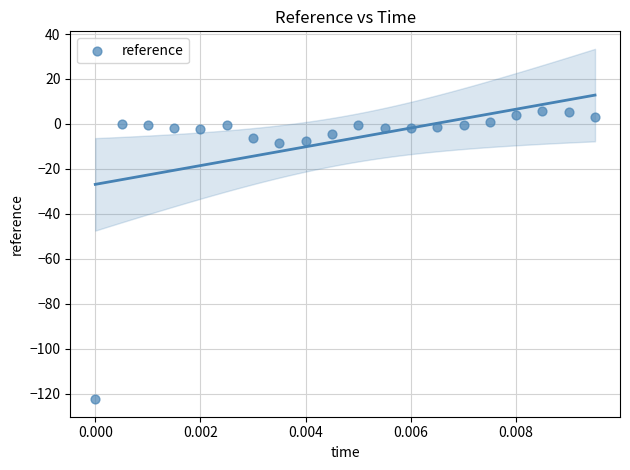

What is the range of Y values (max minus min)?

128.2